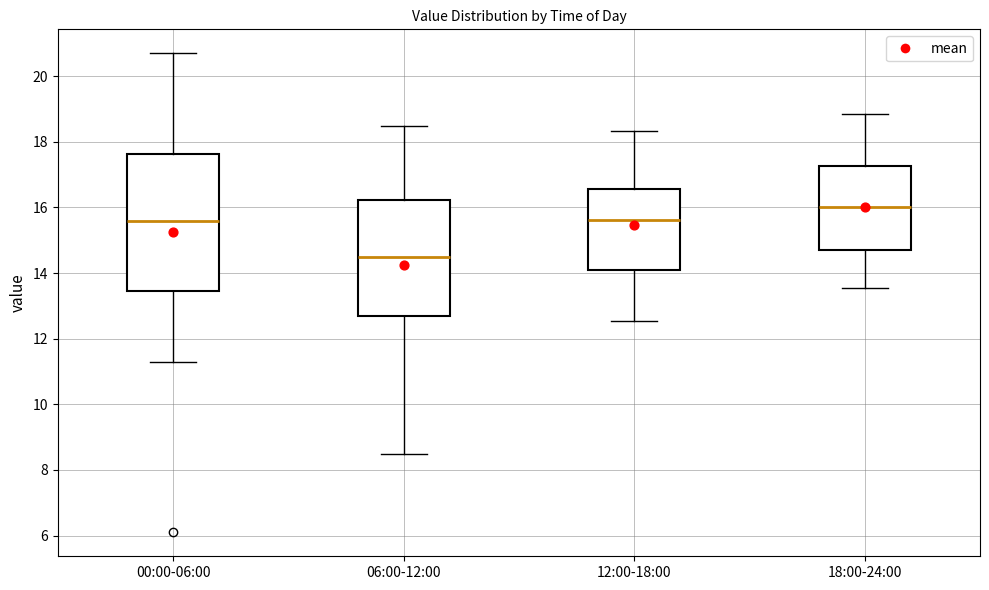

Where is the upper edge of the box for 12:00-18:00 on the y-axis? The values are not printed on the chart, so give them approximately, as read against the axis.

16.6